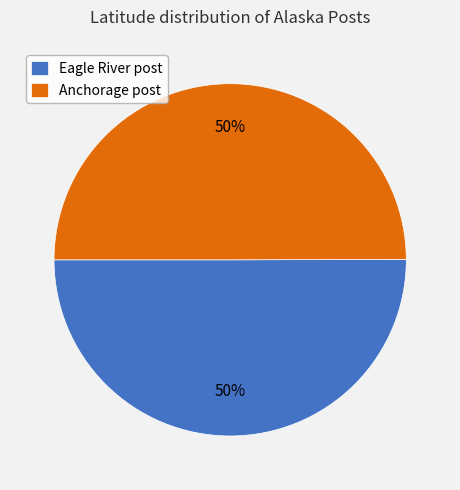

What is the ratio of the value at Eagle River post to the value at Anchorage post?

1.0